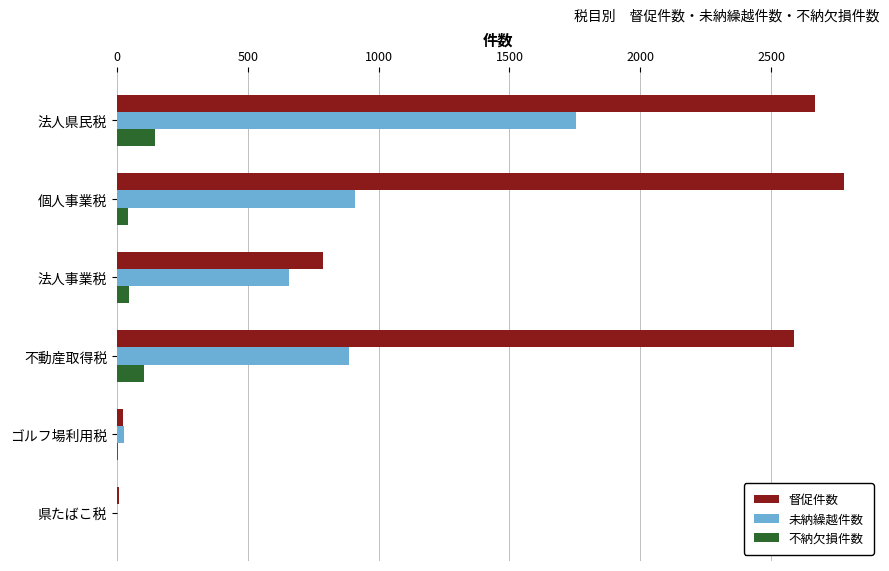

The 不納欠損件数 series shows 145 at 法人県民税. True or false?

True